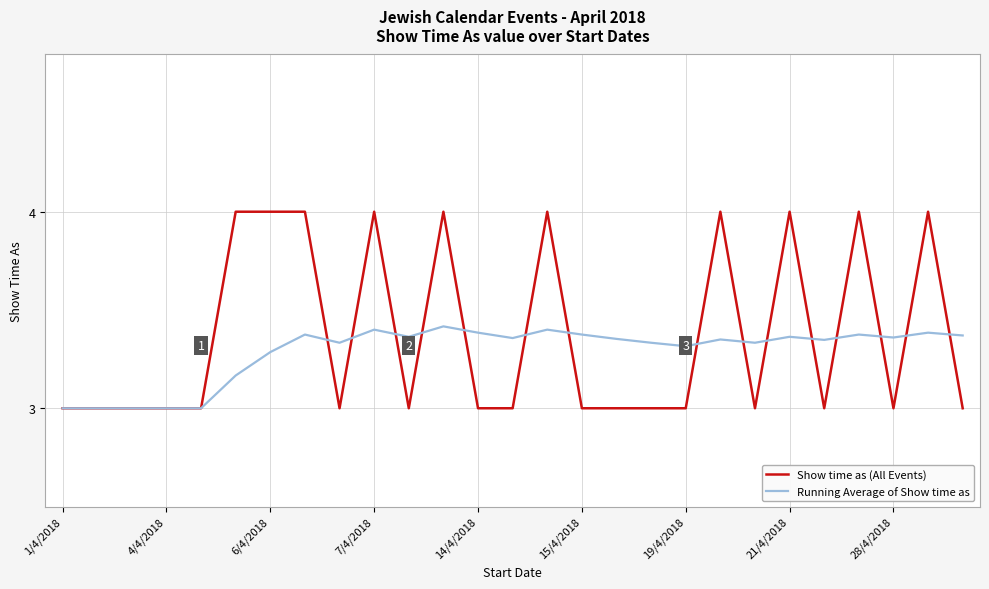

What is the sum of all Show time as (All Events) values?

91.0